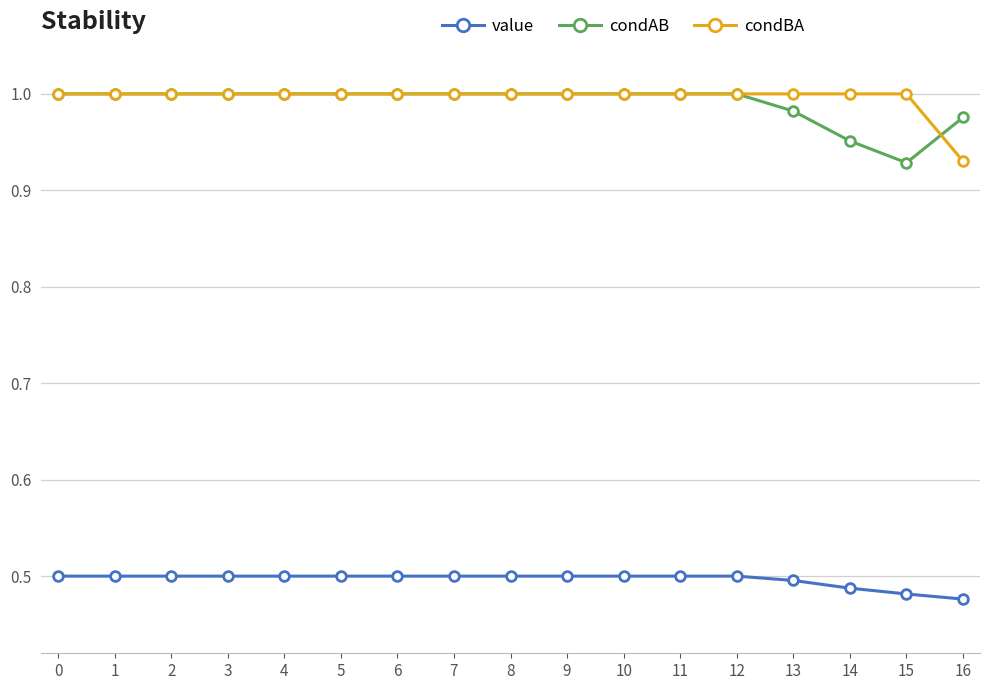

The value of value at 10 is 0.3. True or false?

False